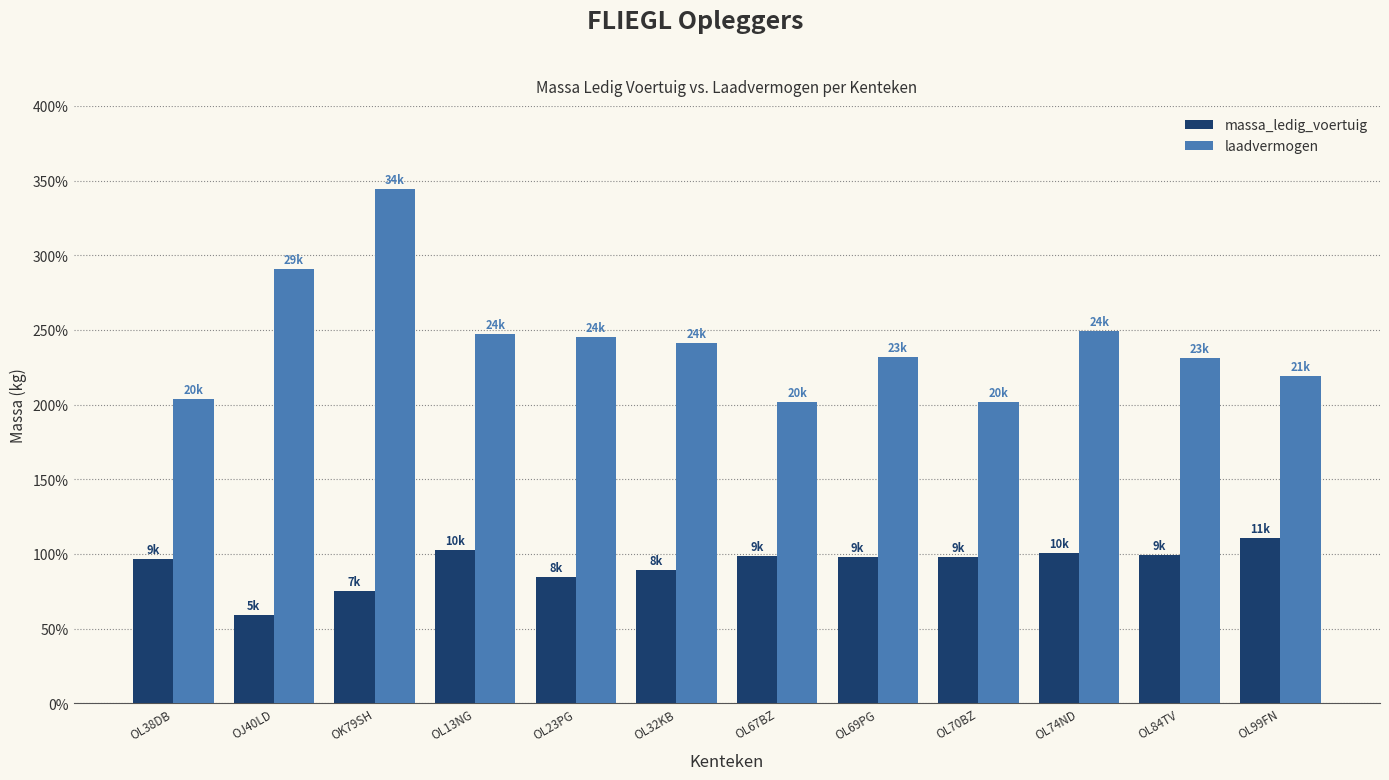

What is the value of the laadvermogen bar at the 2nd from the left?

29100